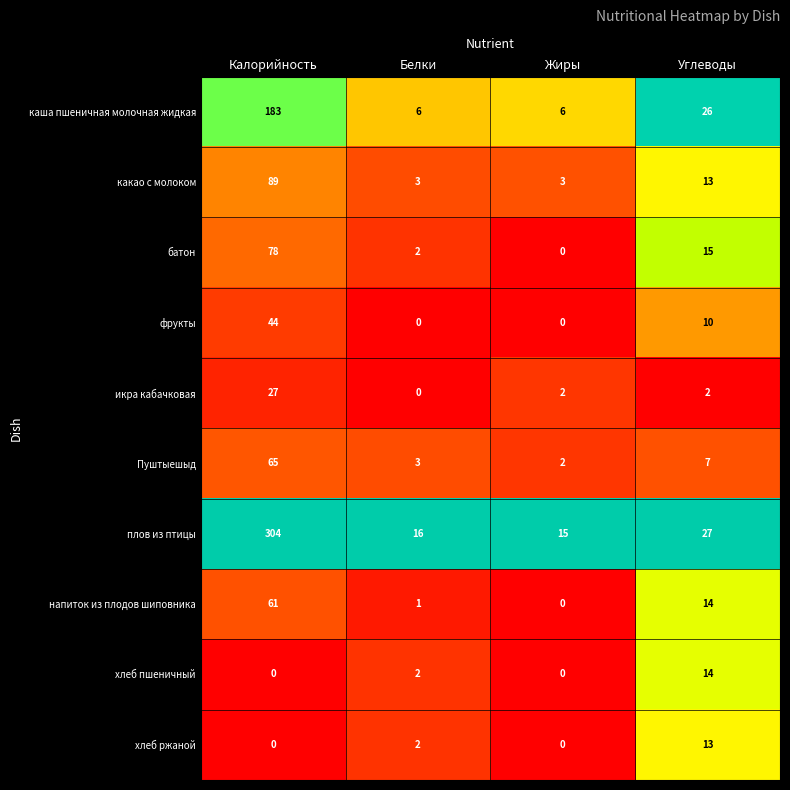

Which category has the highest value across all series?

Калорийность